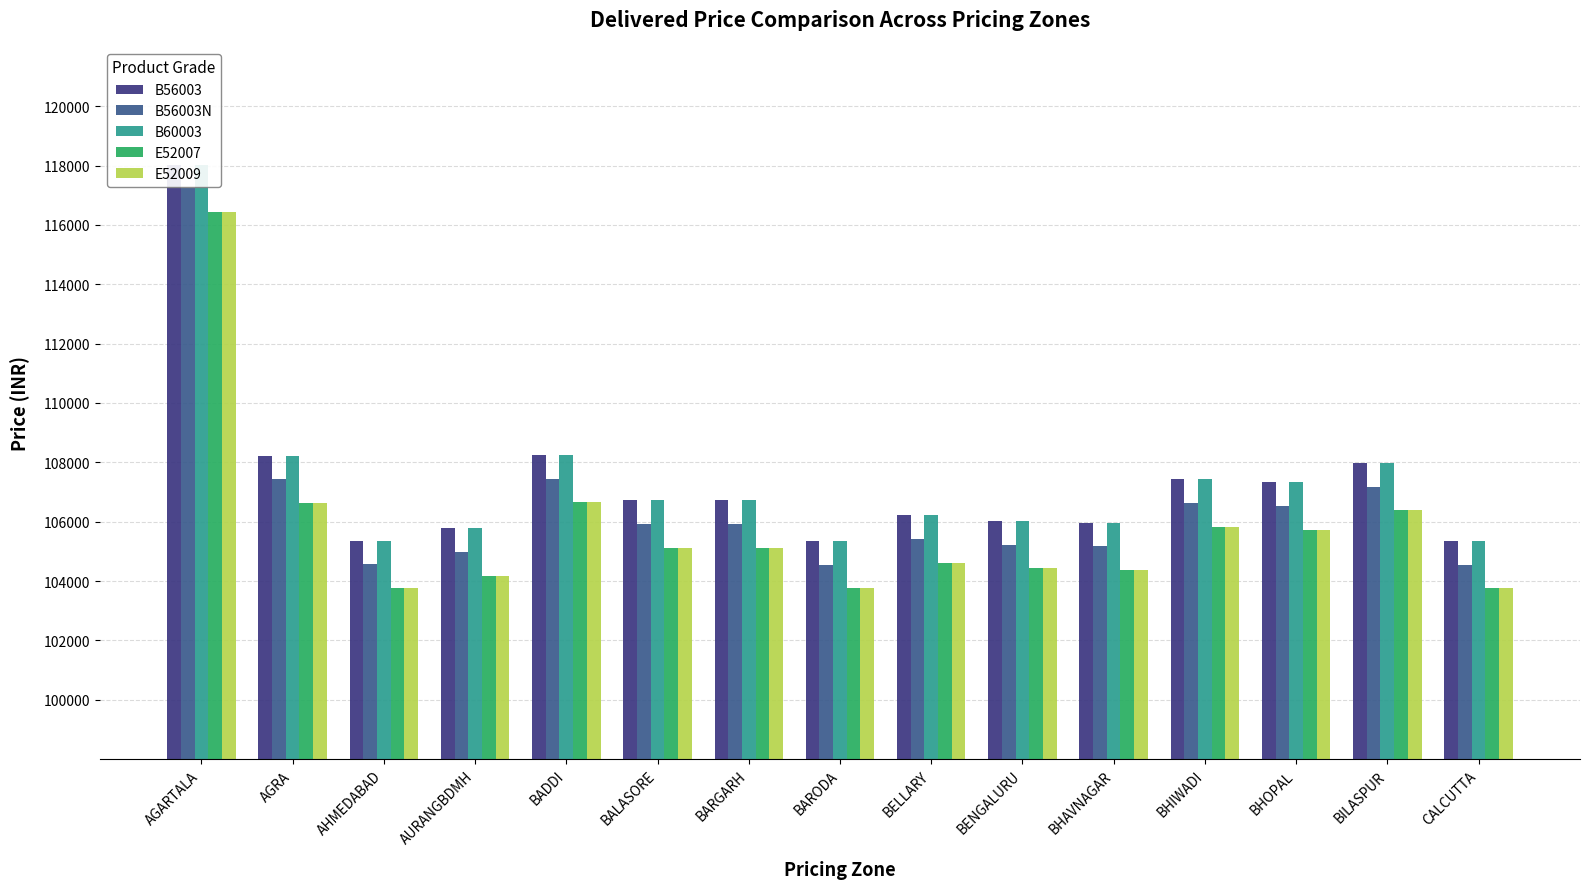

What is the total value across all series at BENGALURU?

526155